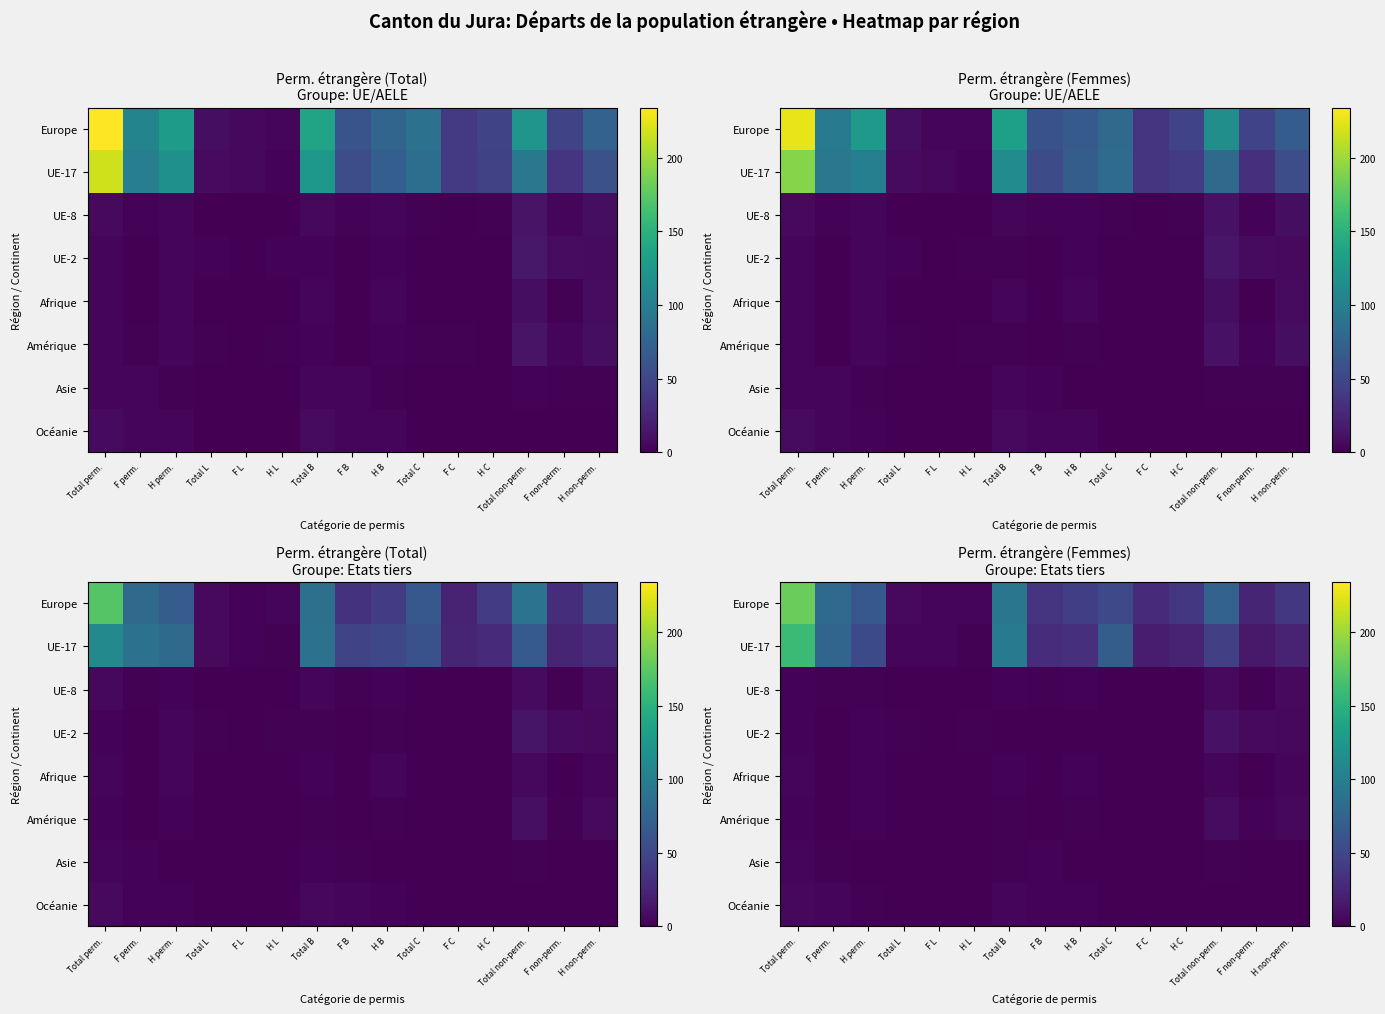

Count the number of data series in this chart.

8